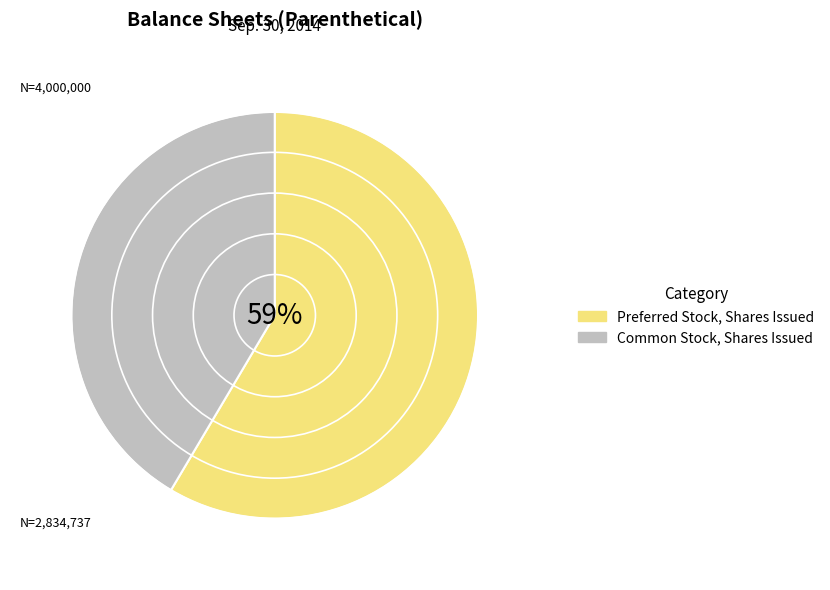

What percentage do Preferred Stock, Shares Issued and Common Stock, Shares Issued together represent?

100.0%